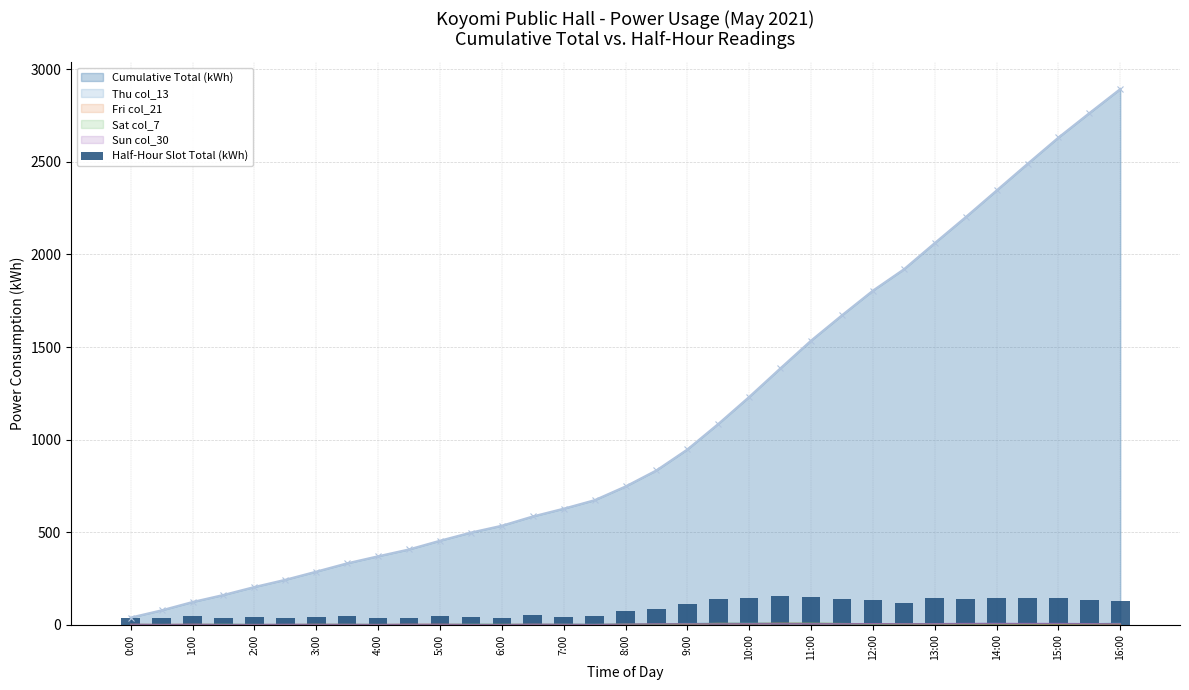

What is the value of the 2nd bar from the left?

39